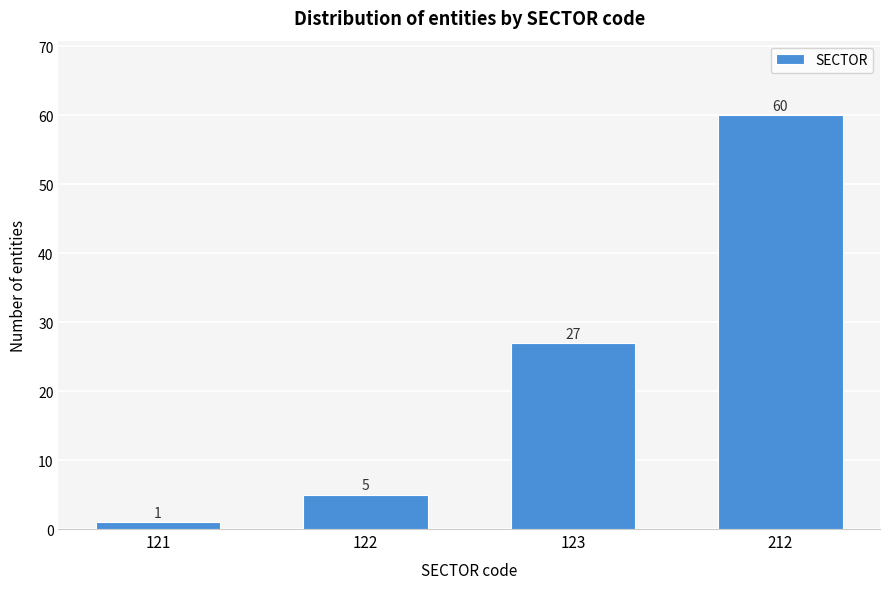

Reading left to right, list all the values displayed in this chart.

121=1	122=5	123=27	212=60